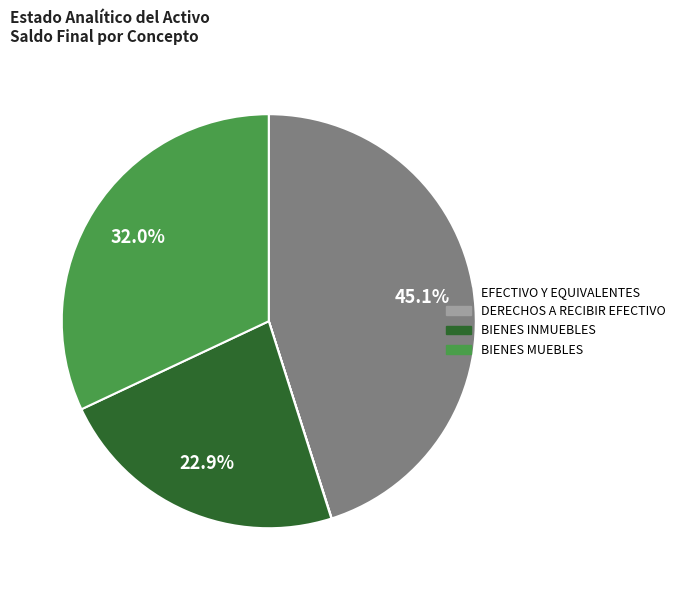

What percentage is NOT represented by EFECTIVO Y EQUIVALENTES?

54.9%